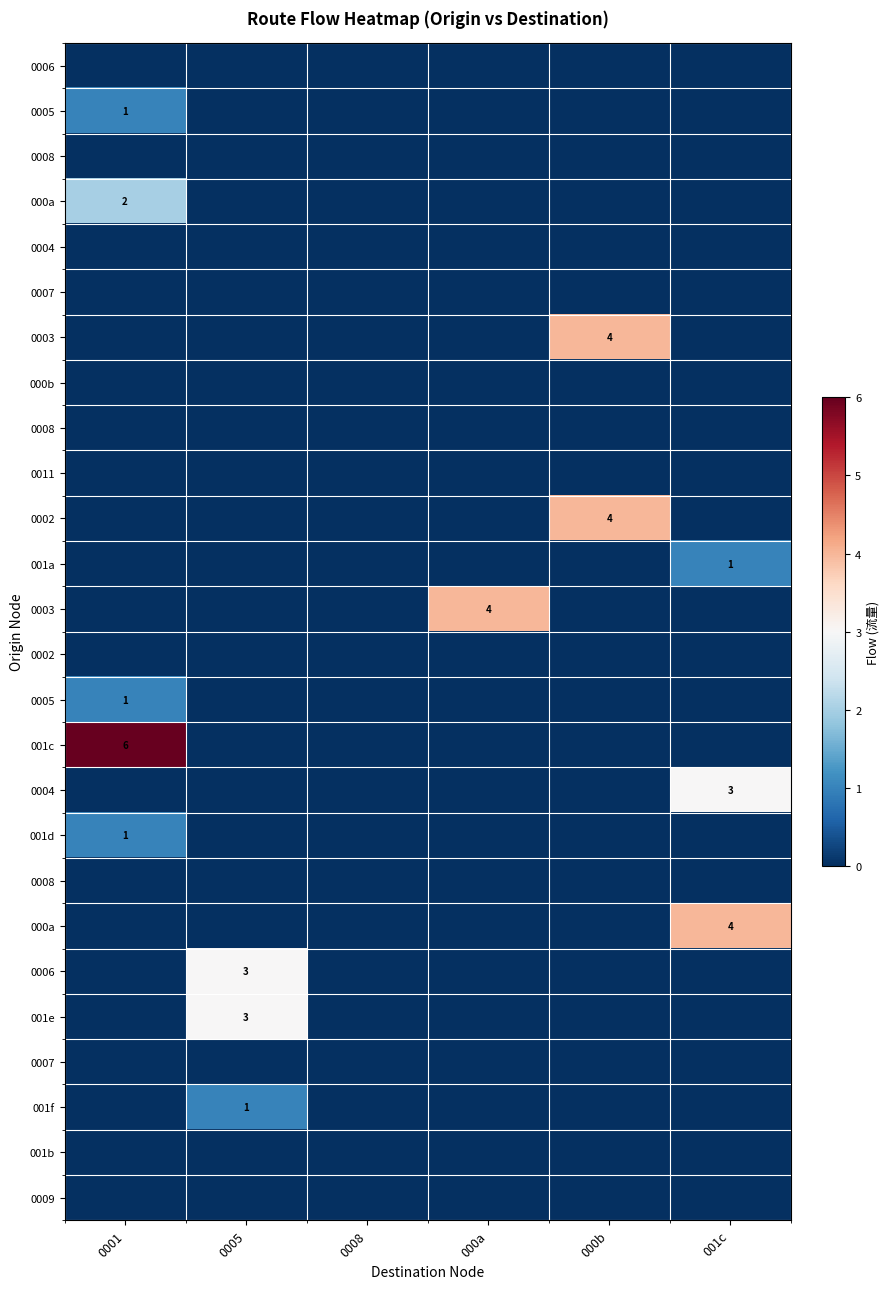

At how many categories does at least one series exceed 5?

1